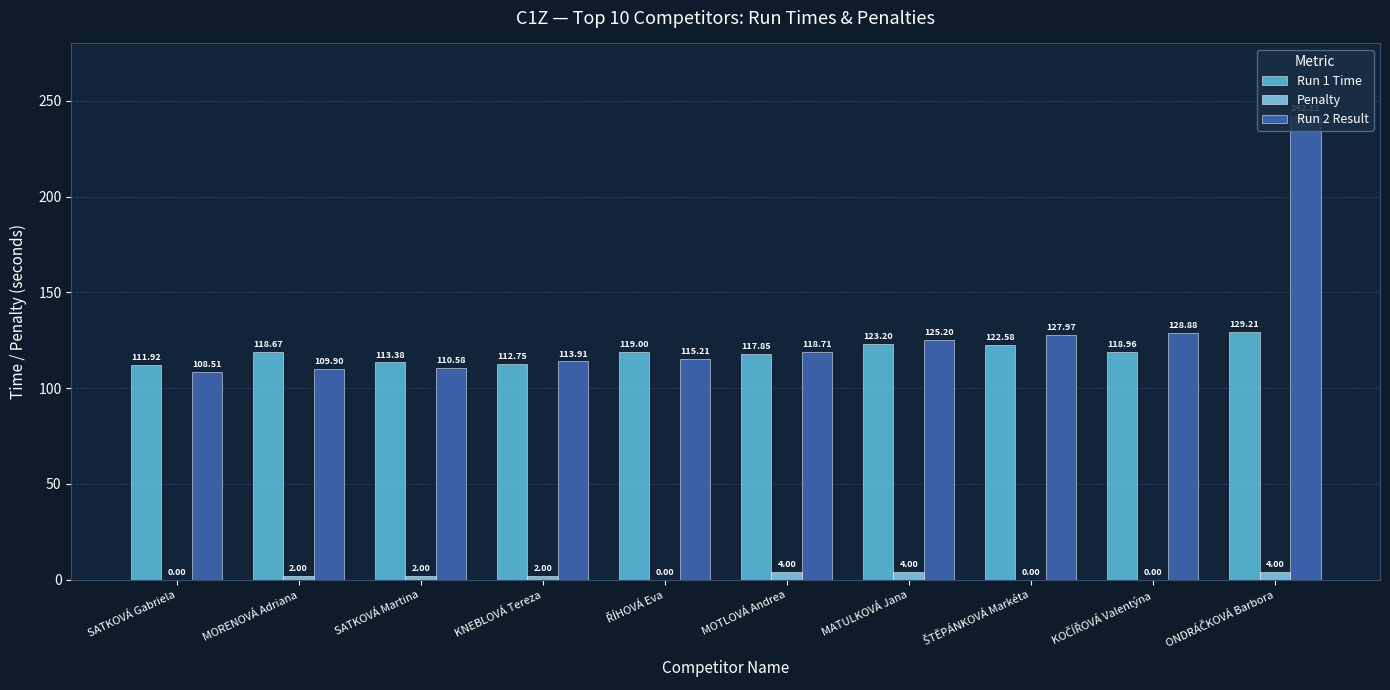

Where does the Run 1 Time series first go above 118?

MORENOVÁ Adriana